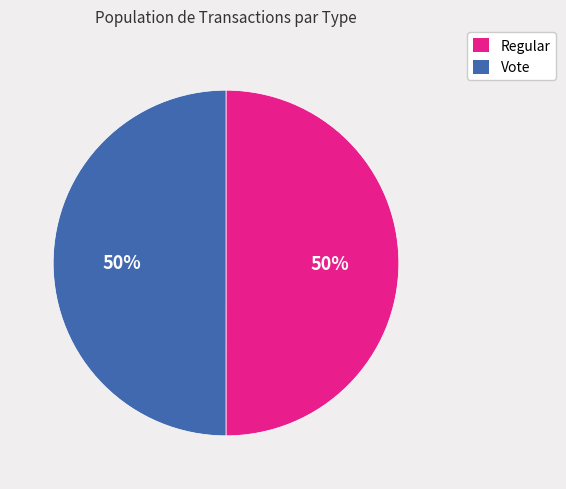

Approximately how many times larger is the value at Vote compared to Regular?

1.0